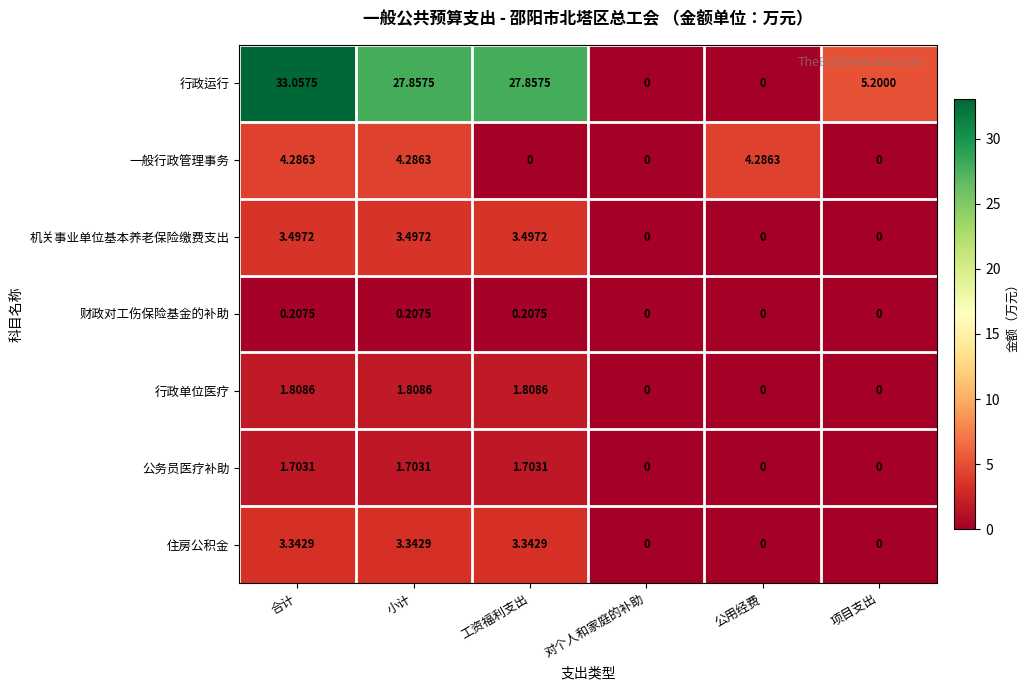

Which series has the widest spread of values?

行政运行